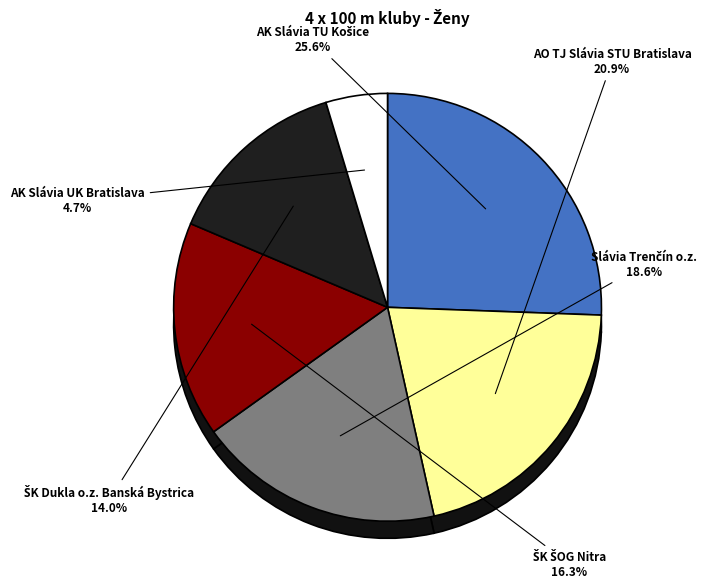

The Slávia Trenčín o.z. slice represents 19% of the pie. True or false?

True